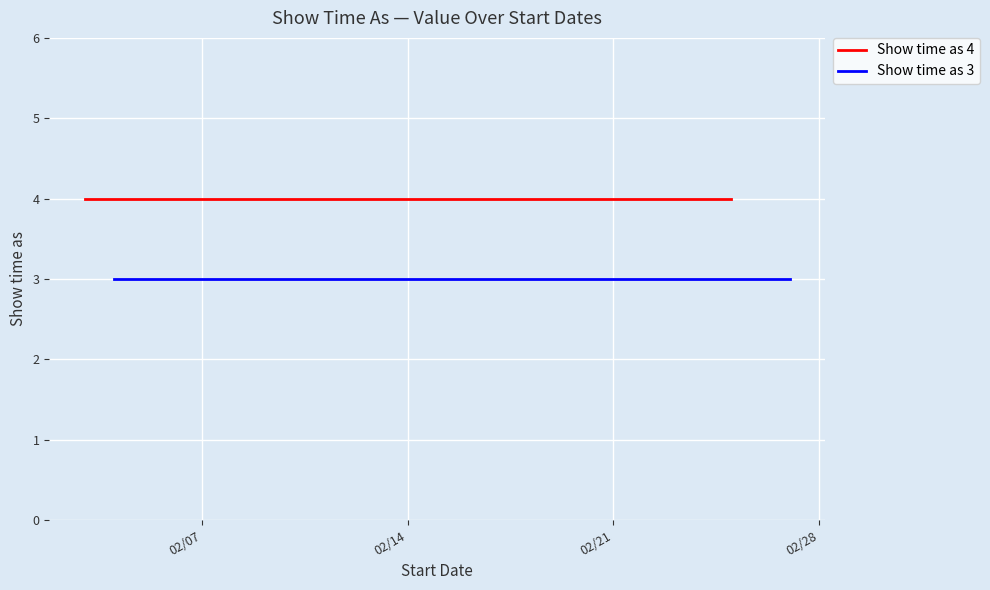

Count the number of data series in this chart.

2